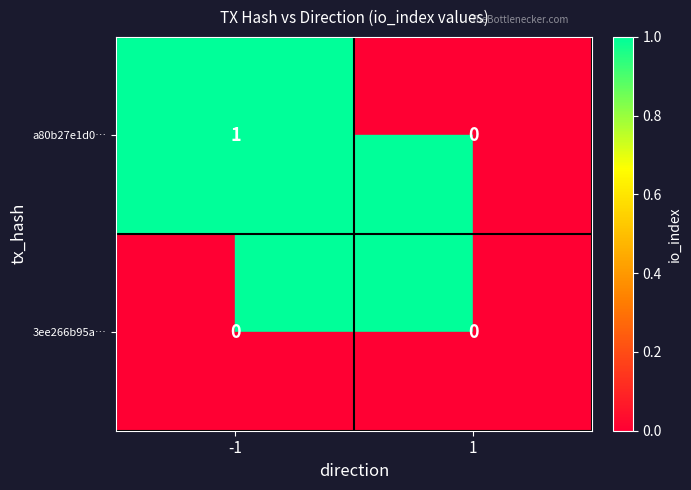

Which series changed the most between -1 and 1?

a80b27e1d0…